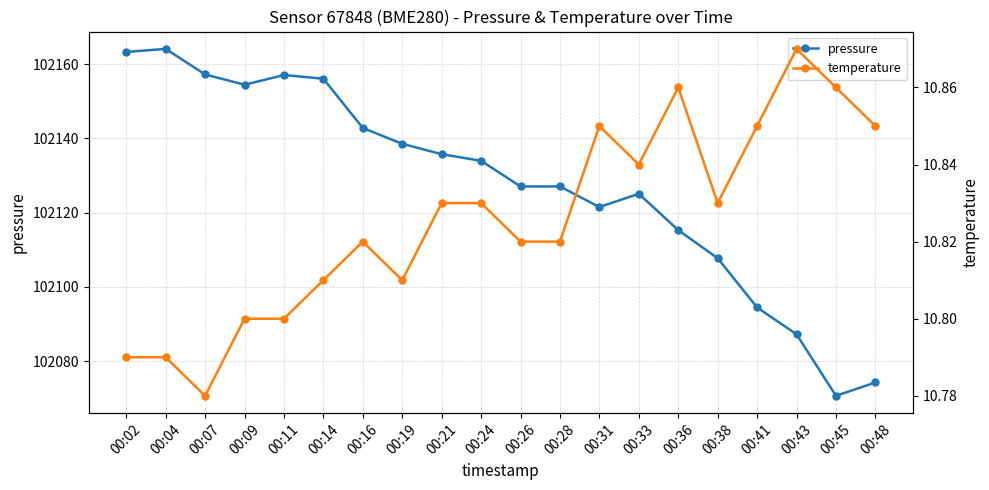

What is the difference between the highest and lowest values at 00:14?

102145.3